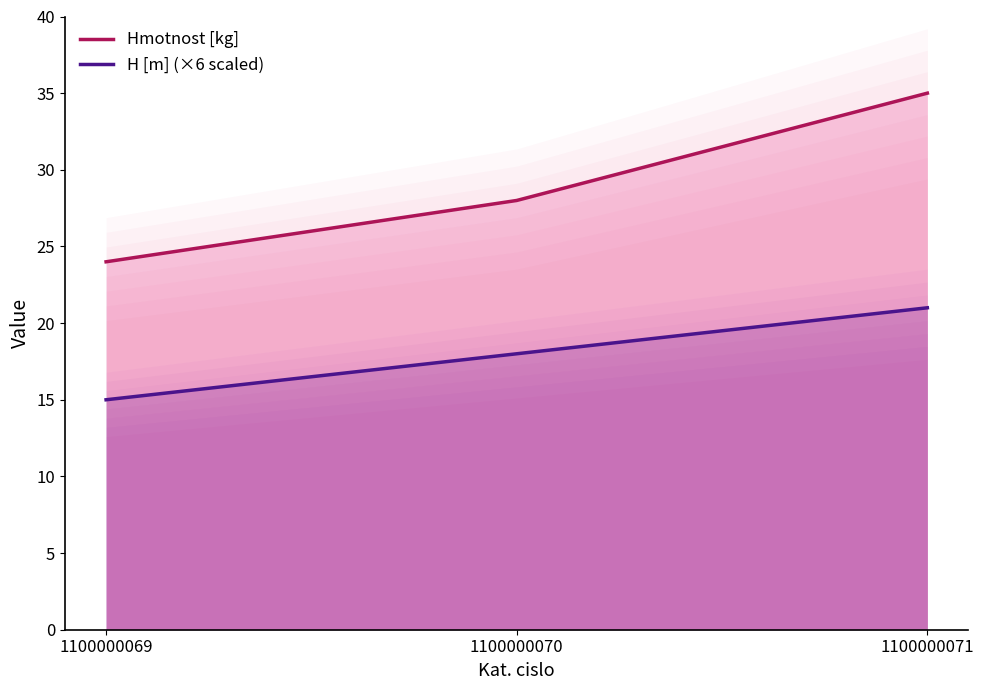

Where does the H [m] (×6 scaled) series first go above 18?

1100000071